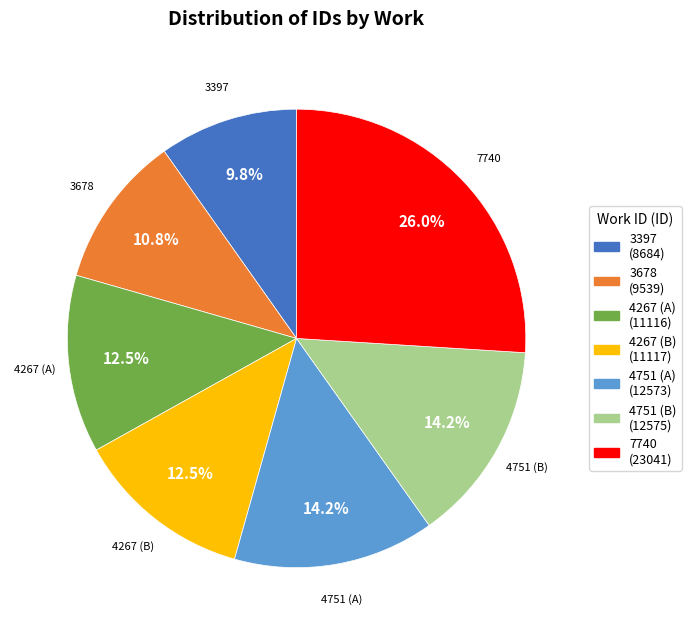

What is the smallest slice in the pie chart?

3397